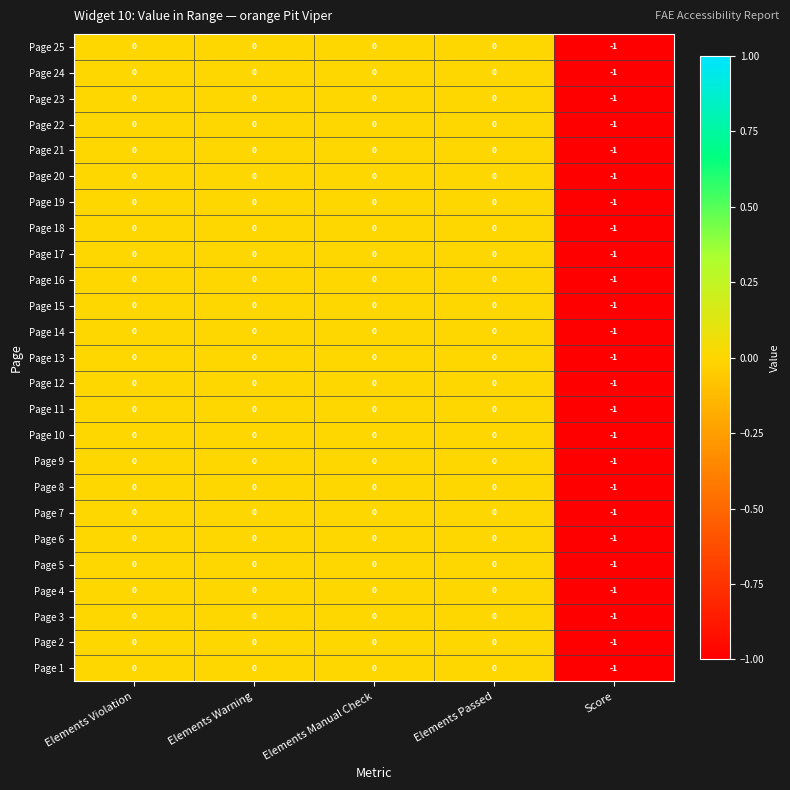

The value of Page 3 at Elements Warning is 1. True or false?

False